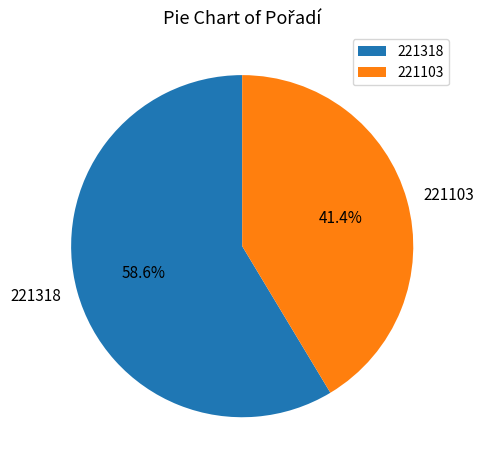

To the nearest percent, what is the average slice percentage?

50%